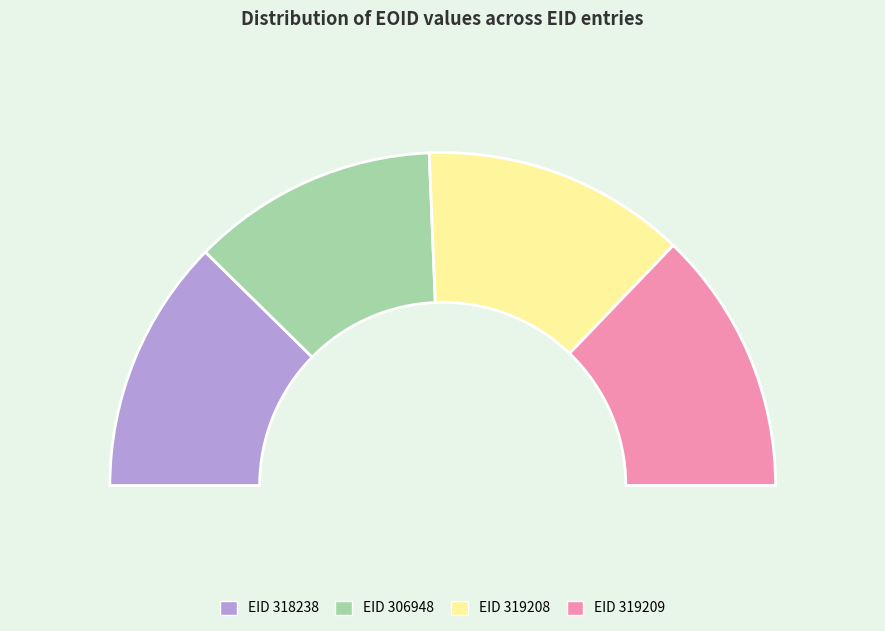

Is it true that 319208 is 16% of the pie?

False